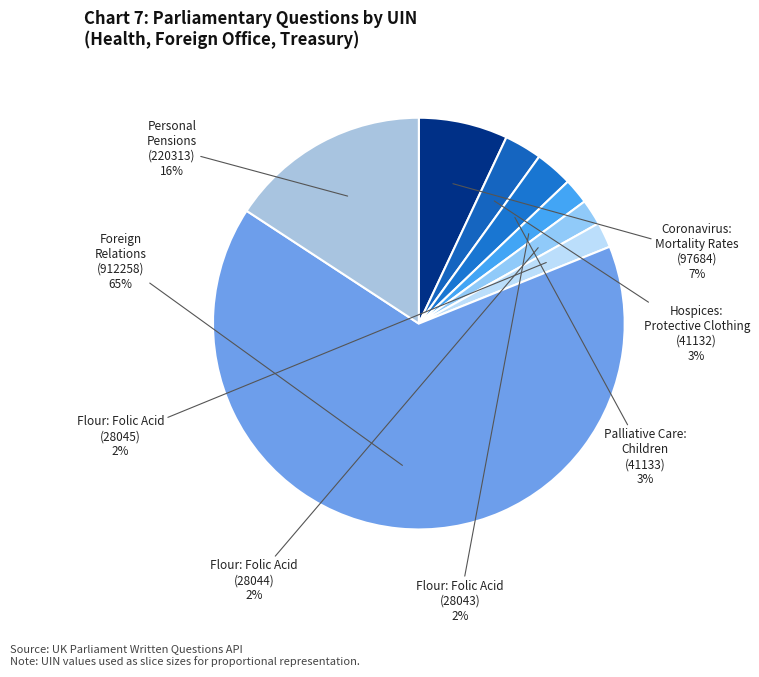

Count the number of slices in the pie.

8